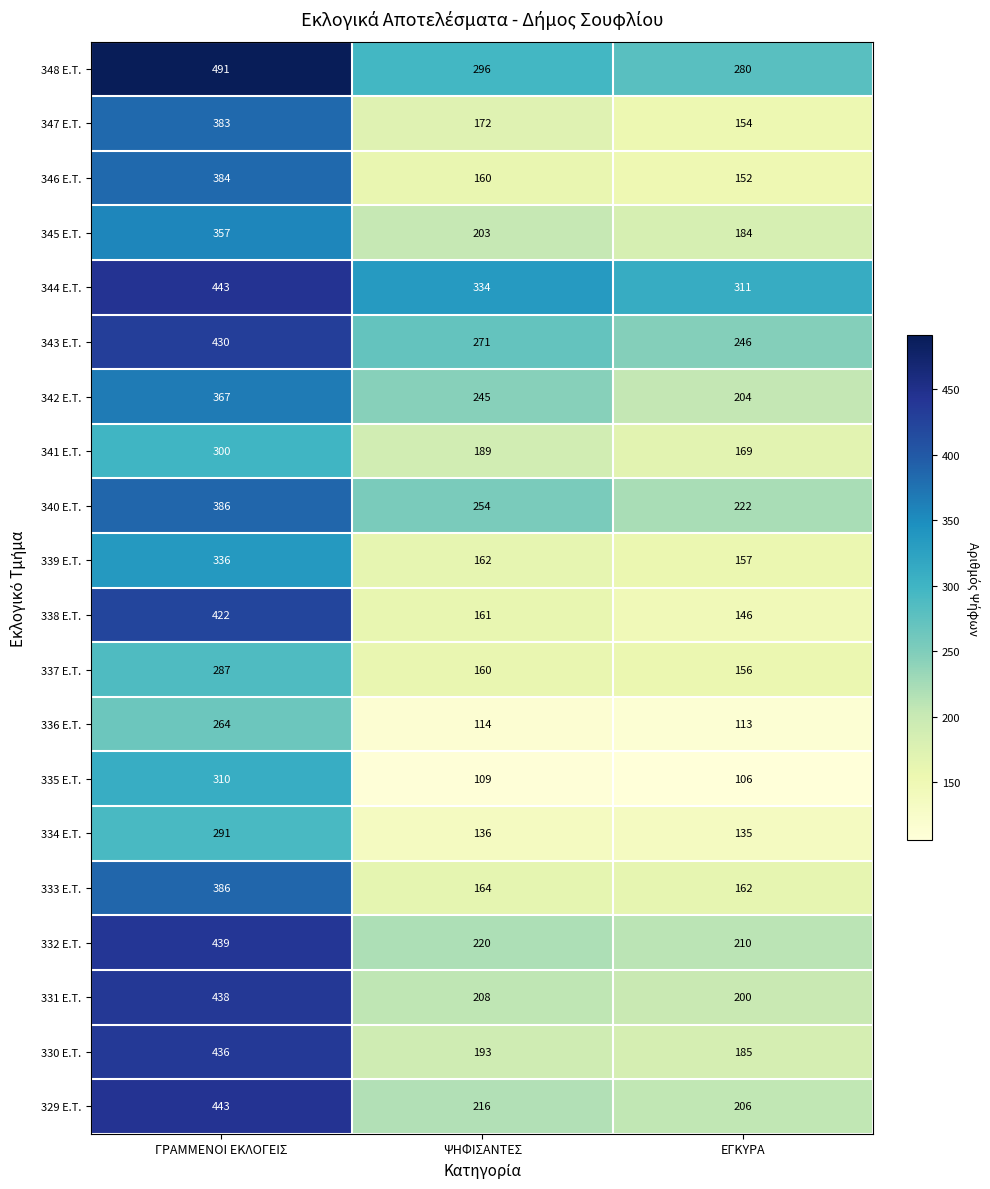

At how many categories does at least one series exceed 320?

2